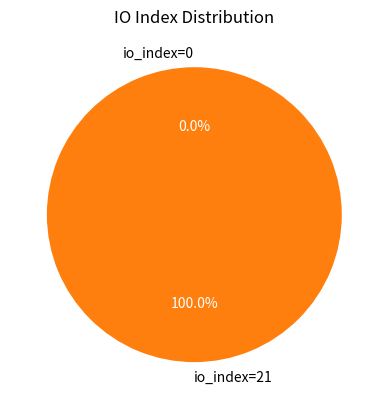

To the nearest percent, what is the average slice percentage?

50%